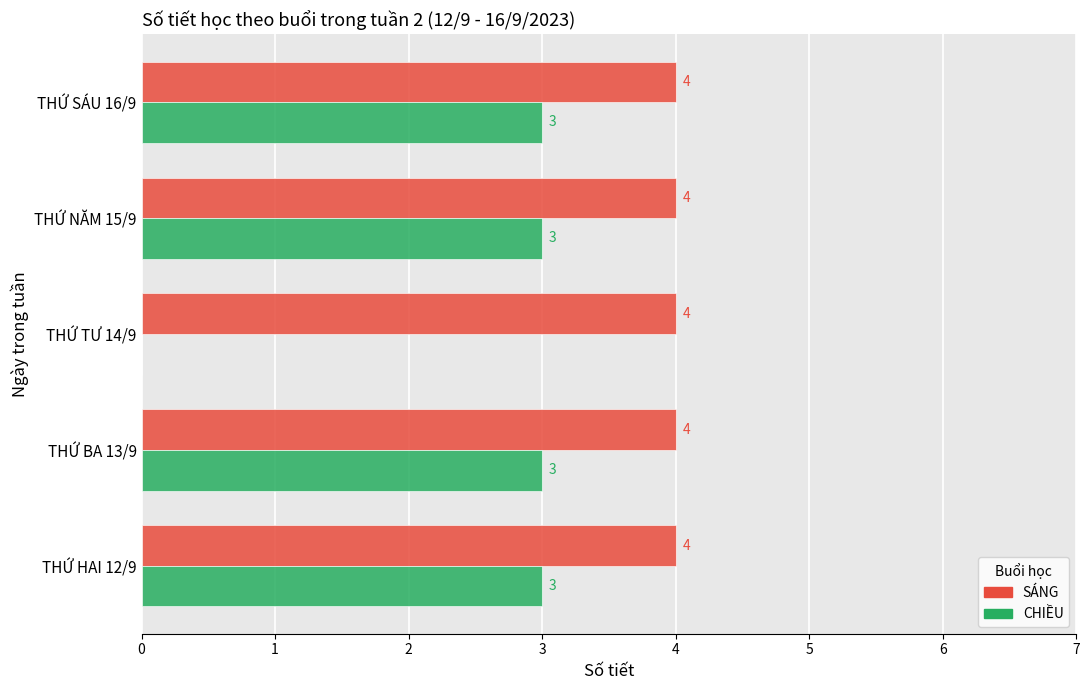

Count the CHIỀU values in the range 3 to 4.

4